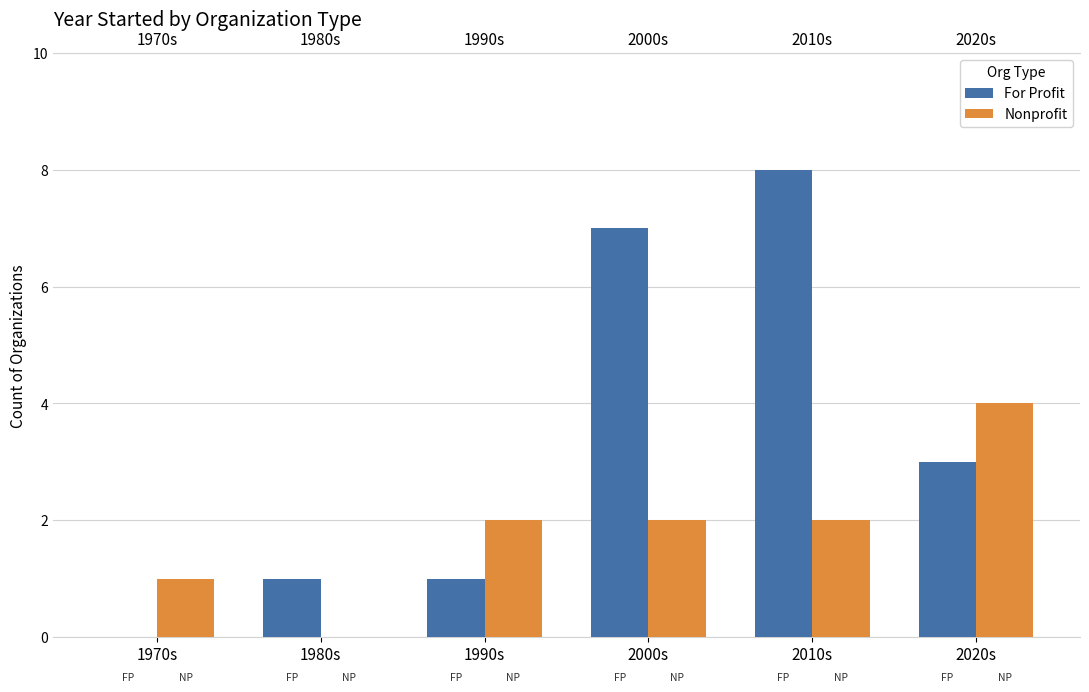

Which series changed the most between 1980s and 2020s?

Nonprofit